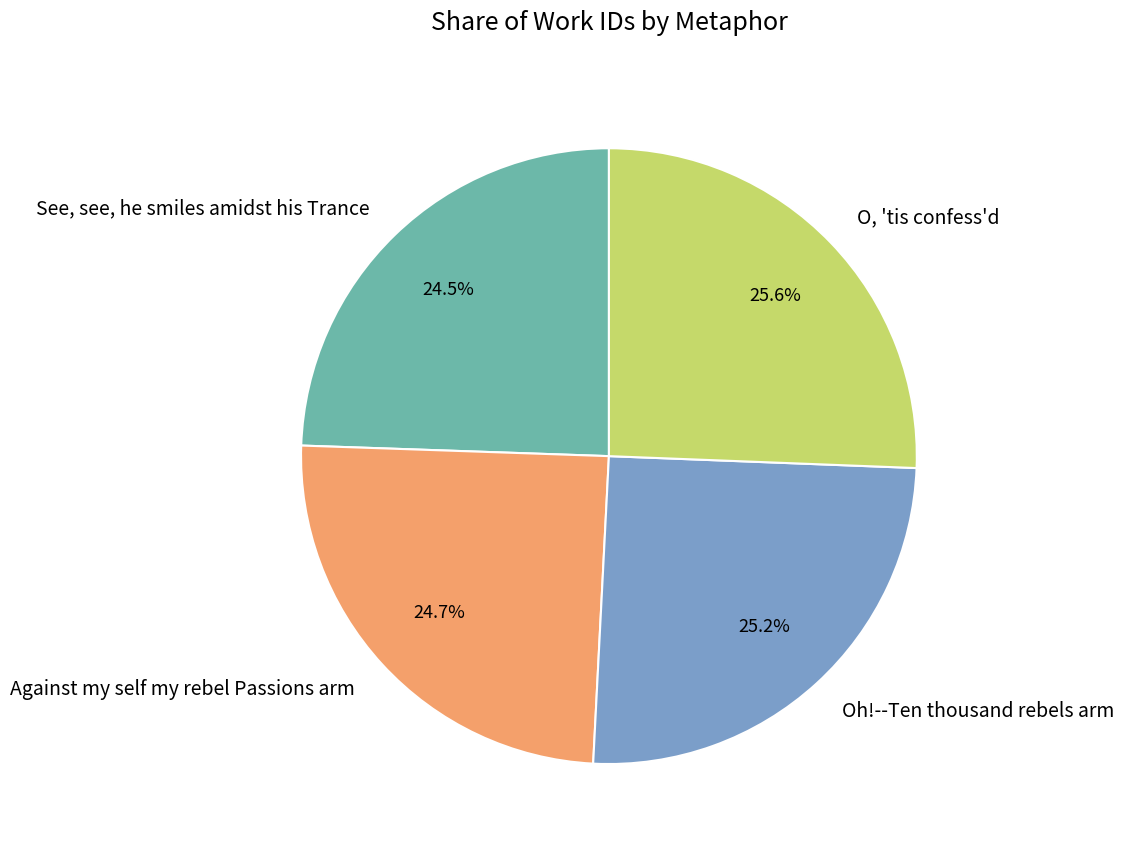

The Against my self my rebel Passions arm slice represents 37% of the pie. True or false?

False